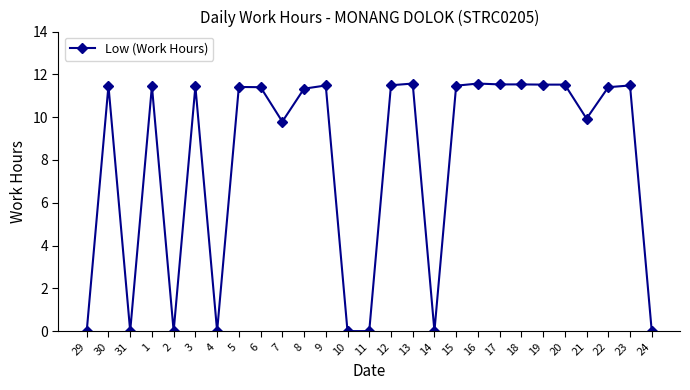

What is the greatest value displayed?

11.6